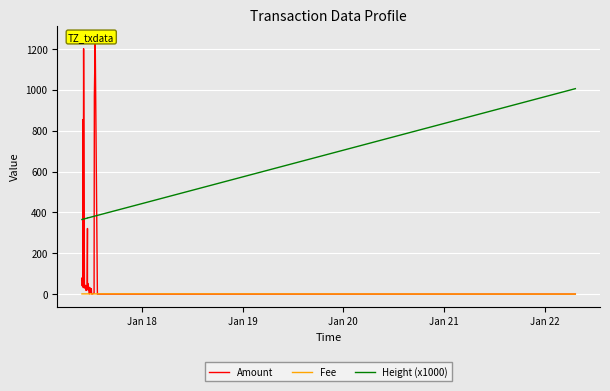

What is the average value of the Fee series?

1.0